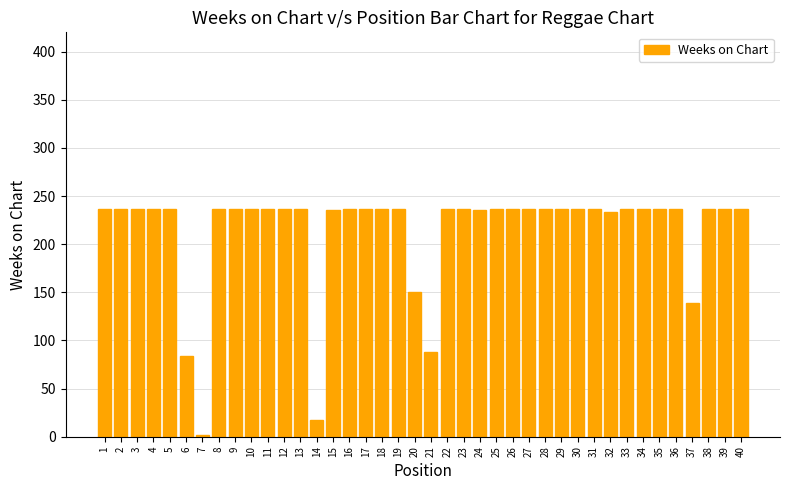

Are the bars grouped side by side (vs. stacked)?

No